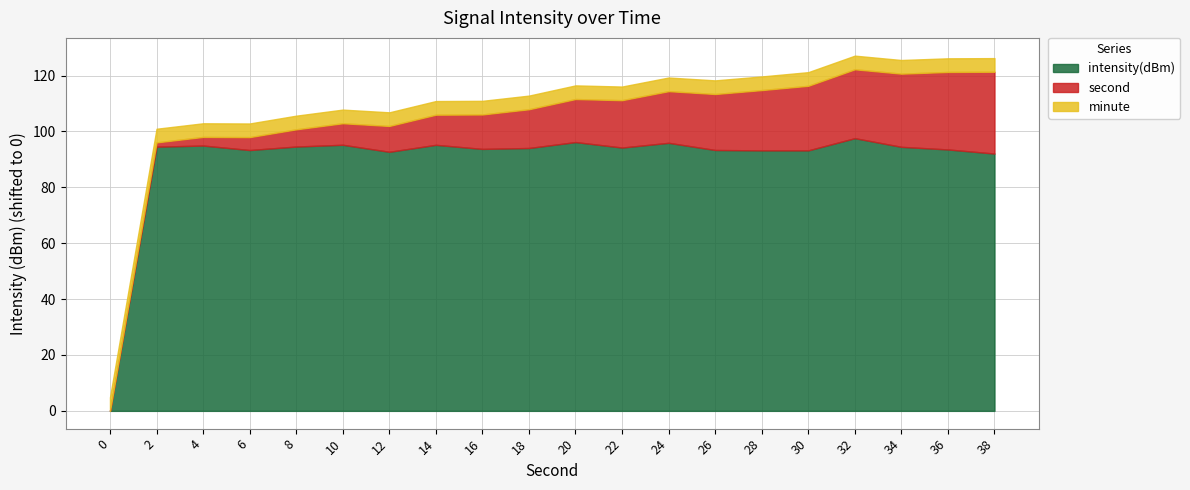

What is the total value across all series at 18?

112.8